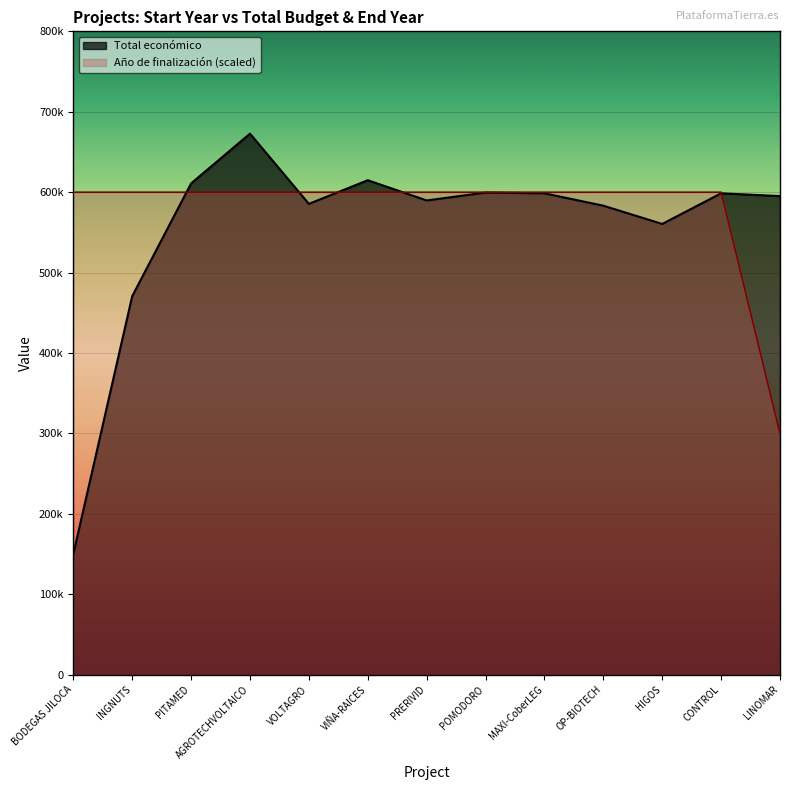

True or false: Año de finalización has more than 1 points higher than both neighbors.

False